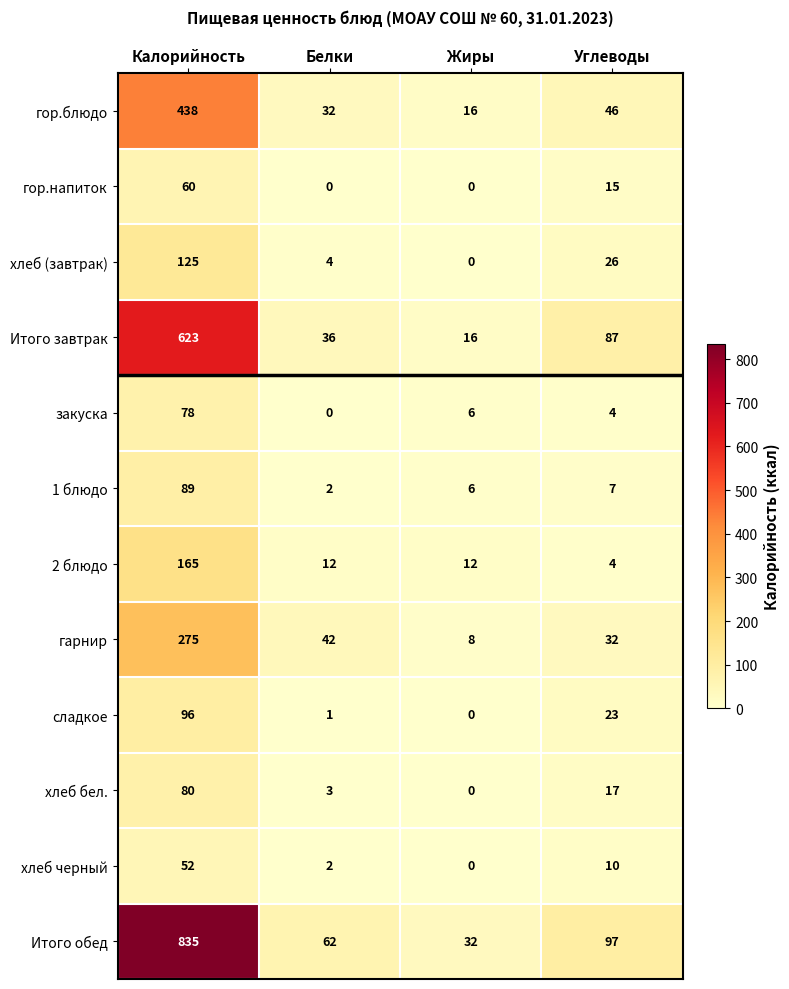

Is the value of гарнир at Калорийность greater than the value of сладкое at Белки?

Yes